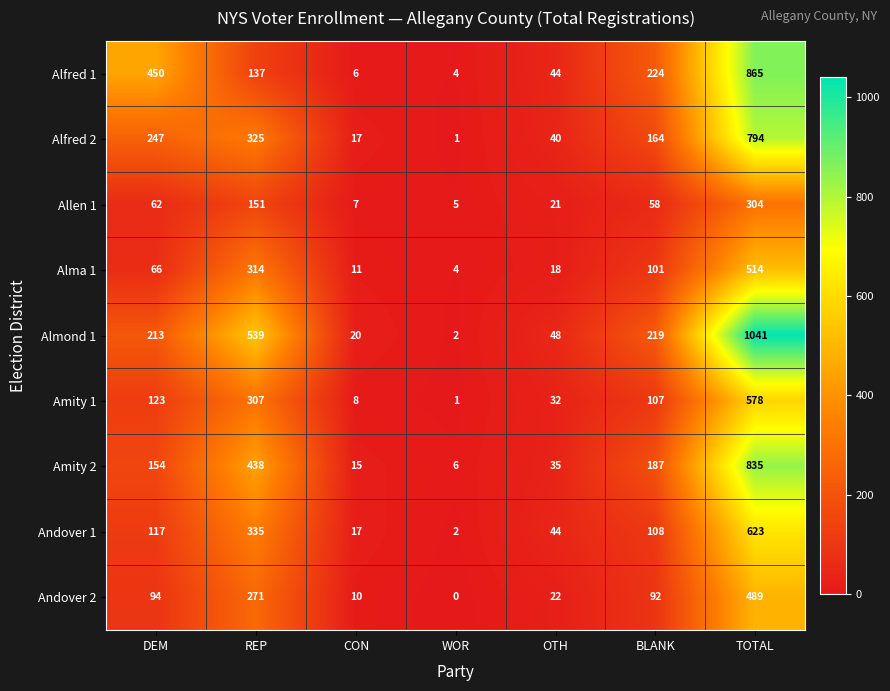

At how many categories does at least one series exceed 275?

3